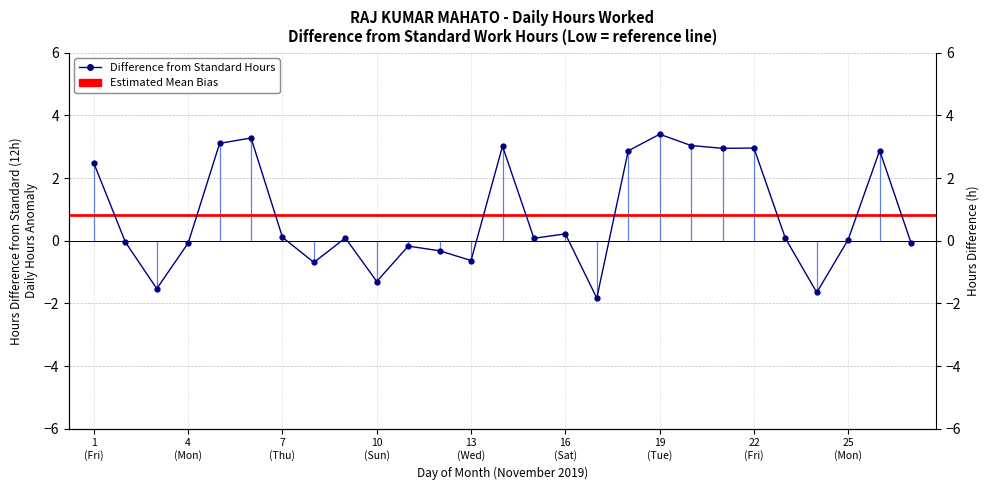

Is it true that the value at 18 is 2.9?

True